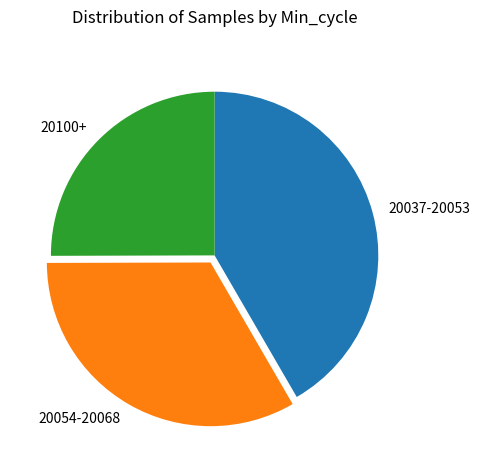

Between 20100+ and 20037-20053, which is larger?

20037-20053